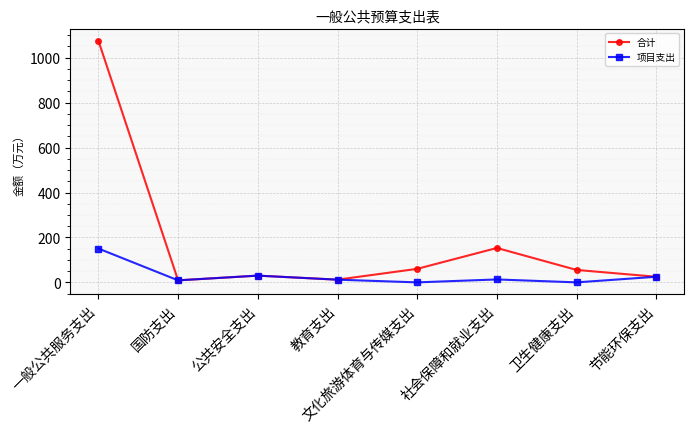

Is the value of 项目支出 at 卫生健康支出 greater than the value of 合计 at 教育支出?

No